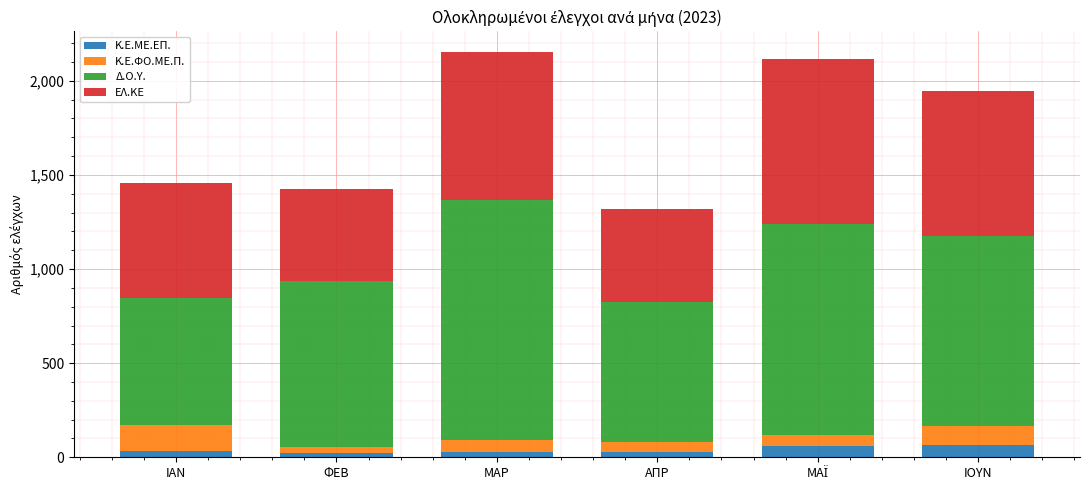

What is the total value across all series at ΙΟΥΝ?

1945